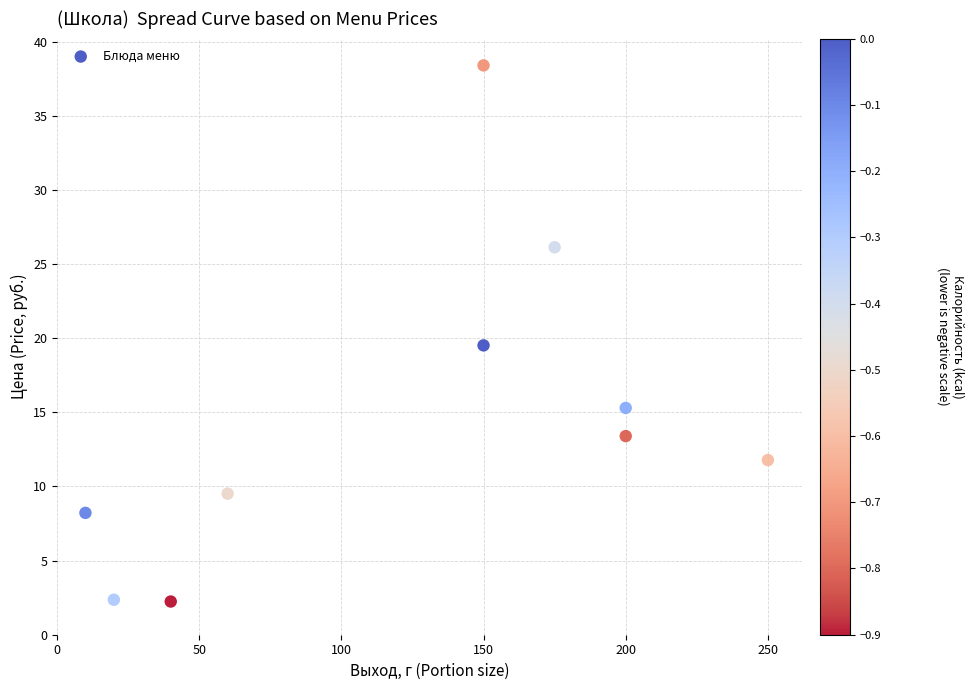

What is the range of Y values (max minus min)?

36.2